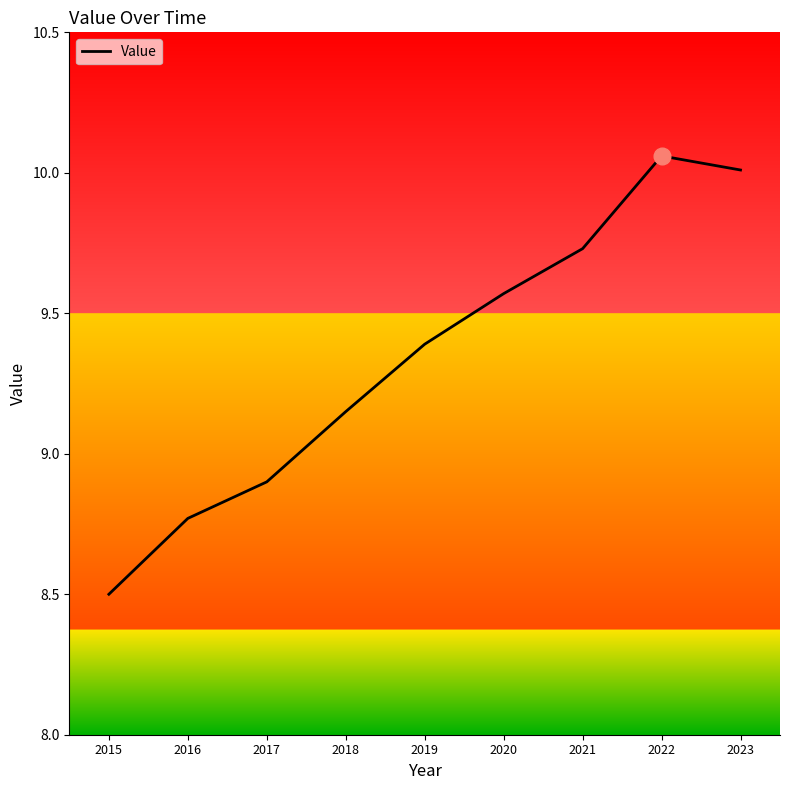

What is the sum of the values at 2017 and 2019?

18.3